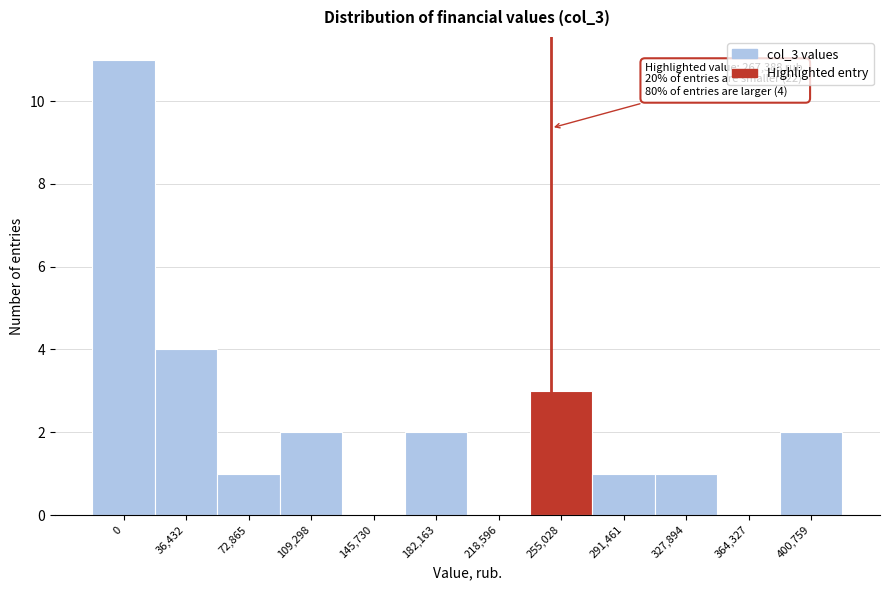

Reading right to left, list all the values displayed in this chart.

400,759=2	364,327=0	327,894=1	291,461=1	255,028=3	218,596=0	182,163=2	145,730=0	109,298=2	72,865=1	36,432=4	0=11